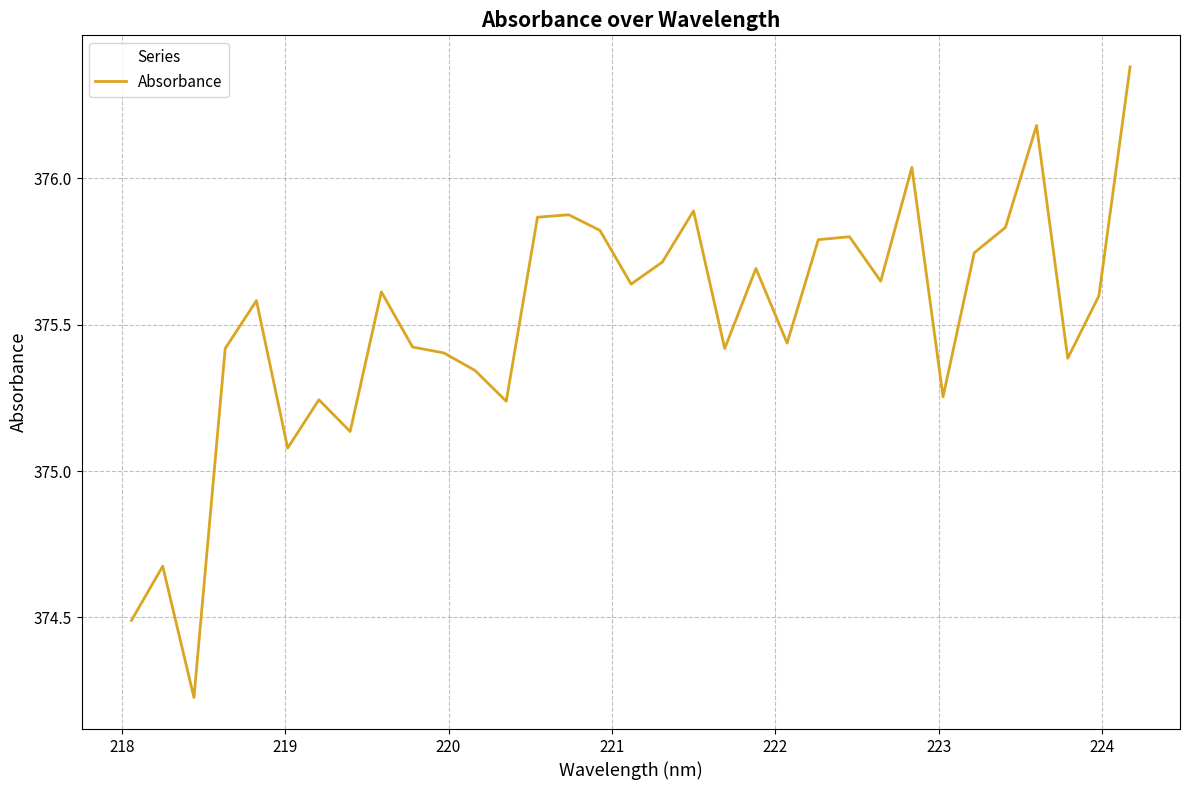

Count the number of values greater than 375.

30